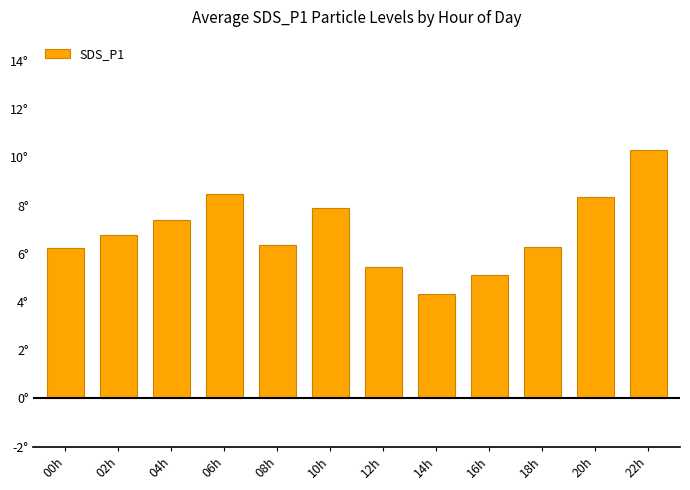

What is the sum of all values?

83.1